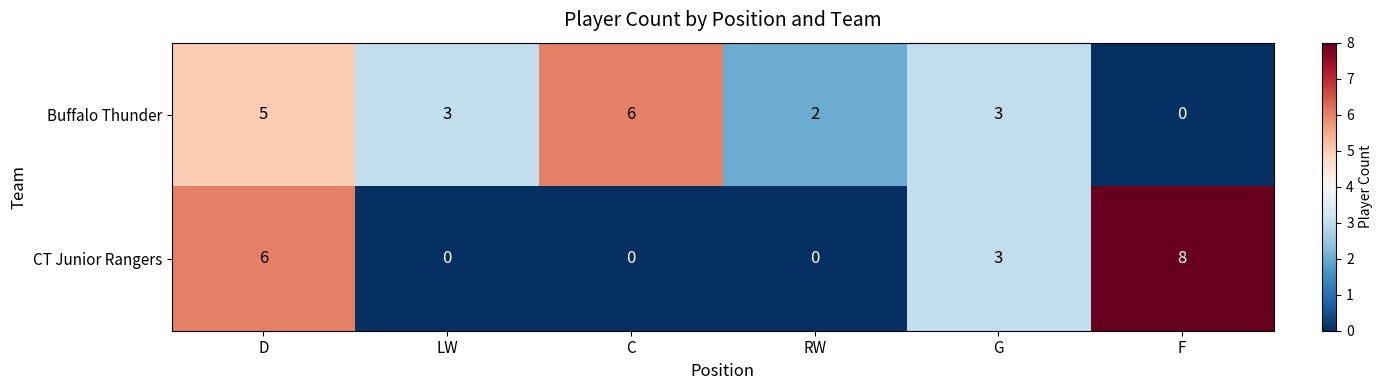

At which category is the sum across all series the highest?

D